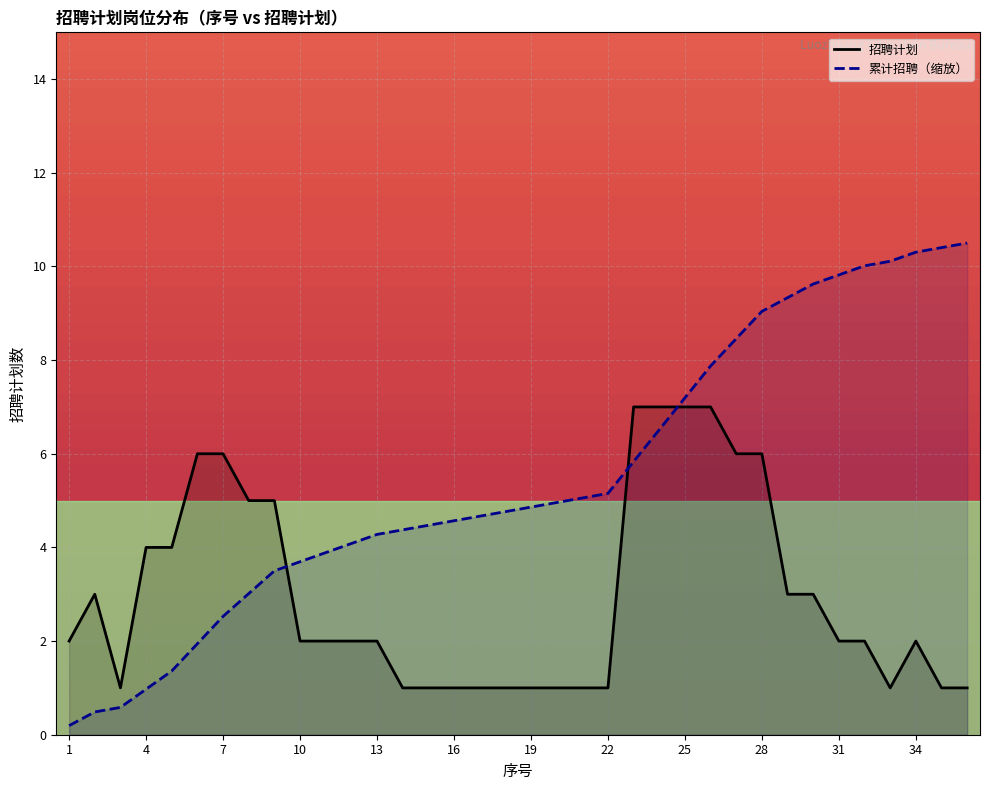

Which series has the largest total across all categories?

累计招聘（缩放）